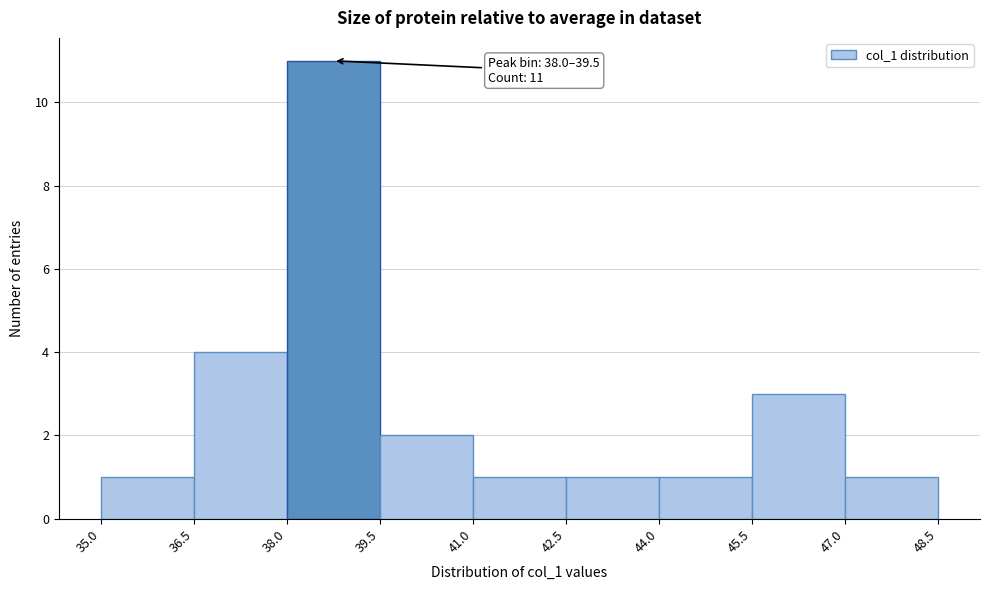

Over which range of the x-axis is the bar tallest?

38.0 to 39.5